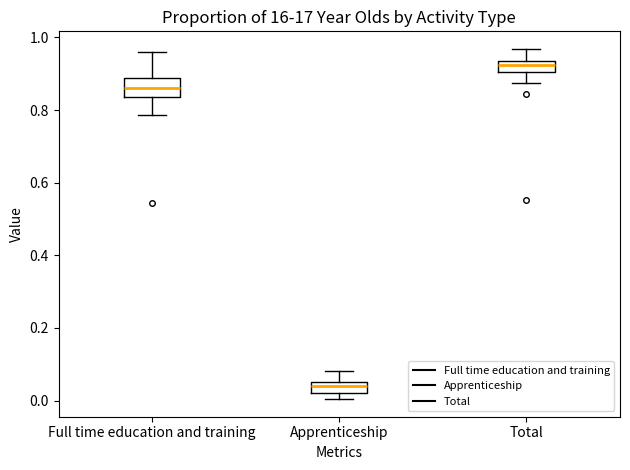

Where does the median line of the box for Total sit on the y-axis? The values are not printed on the chart, so give them approximately, as read against the axis.

0.92